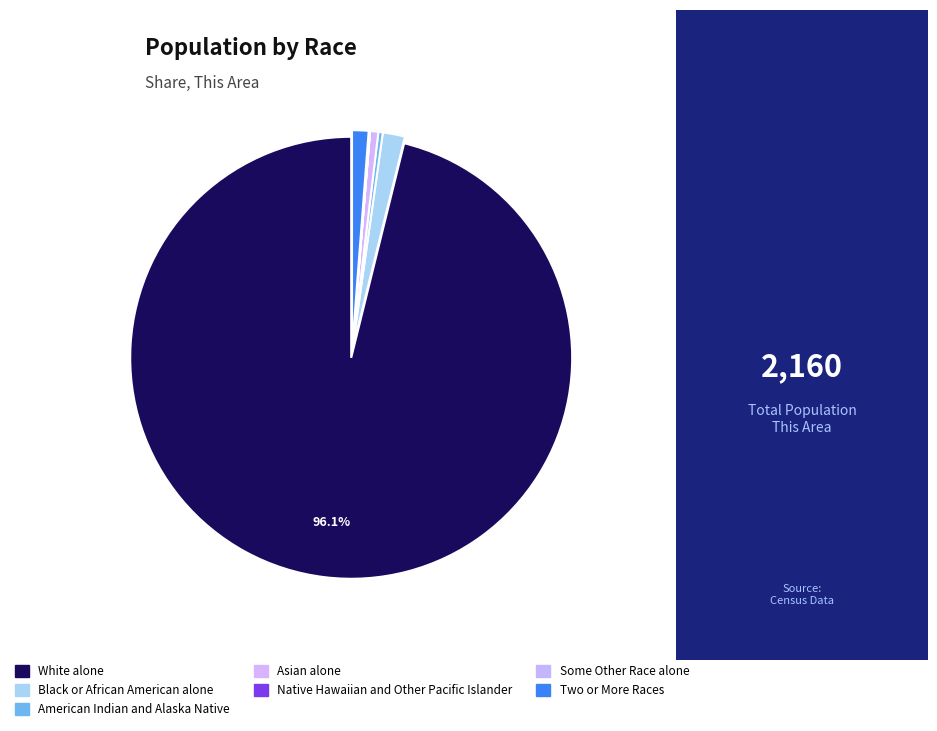

Which has a higher value, American Indian and Alaska Native or Native Hawaiian and Other Pacific Islander?

American Indian and Alaska Native